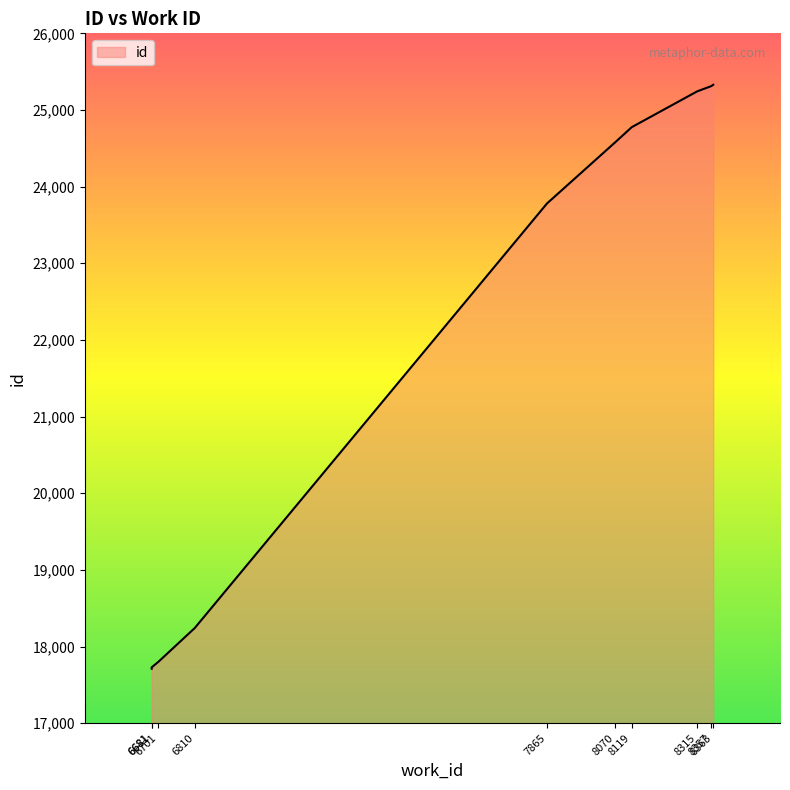

True or false: there are more than 0 points higher than both neighbors.

False